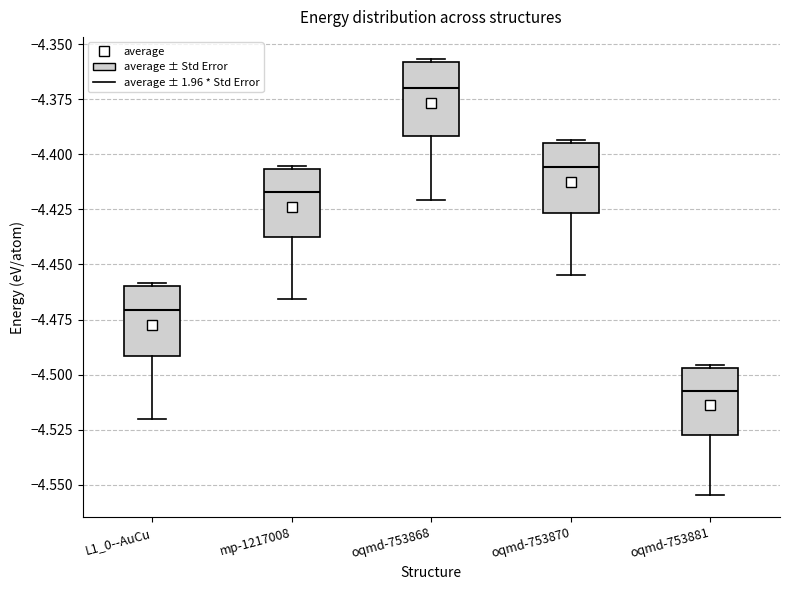

Where does the median line of the box for oqmd-753881 sit on the y-axis? The values are not printed on the chart, so give them approximately, as read against the axis.

-4.505